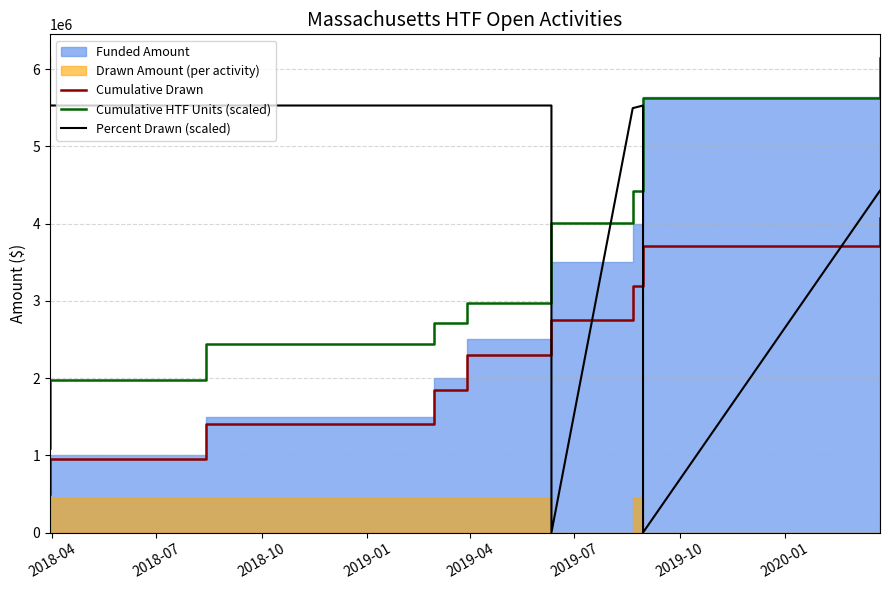

The Cumulative HTF Units (scaled) series shows 8160660.3 at 9. True or false?

False